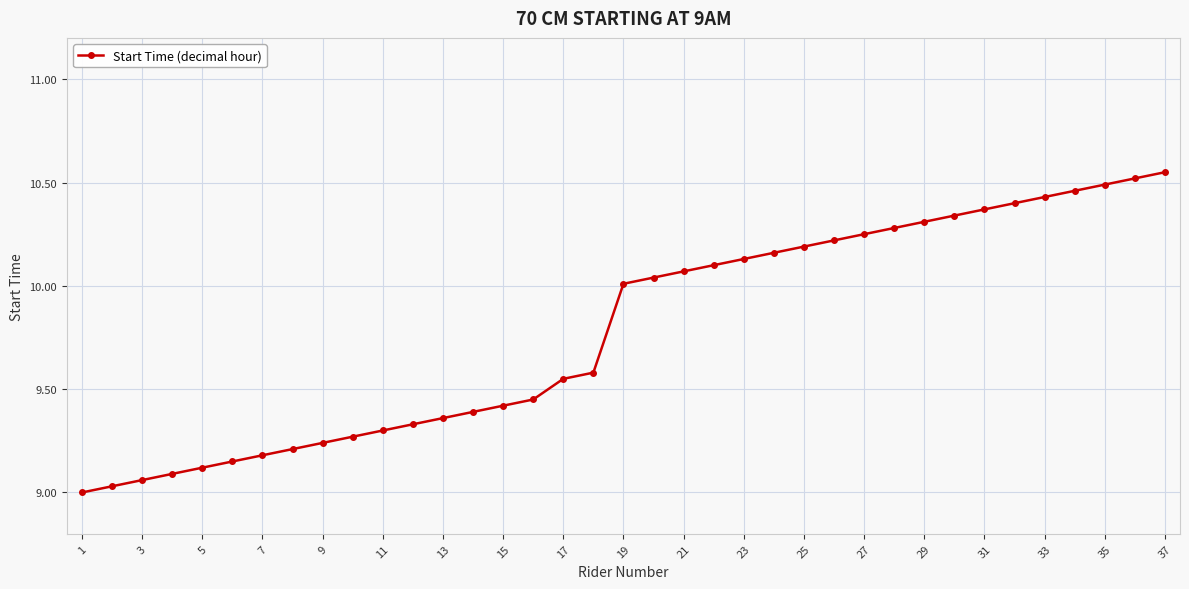

What is the difference between the maximum and second lowest values?

1.5